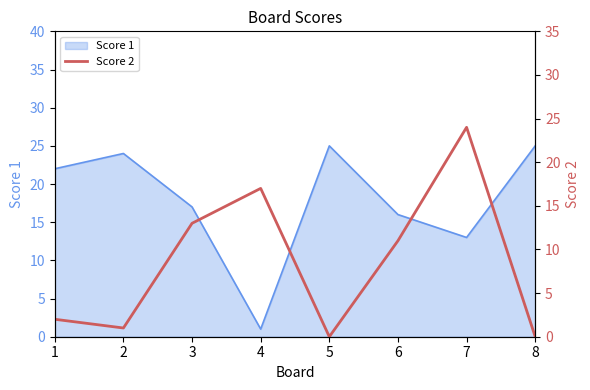

Where is the first local maximum?

4